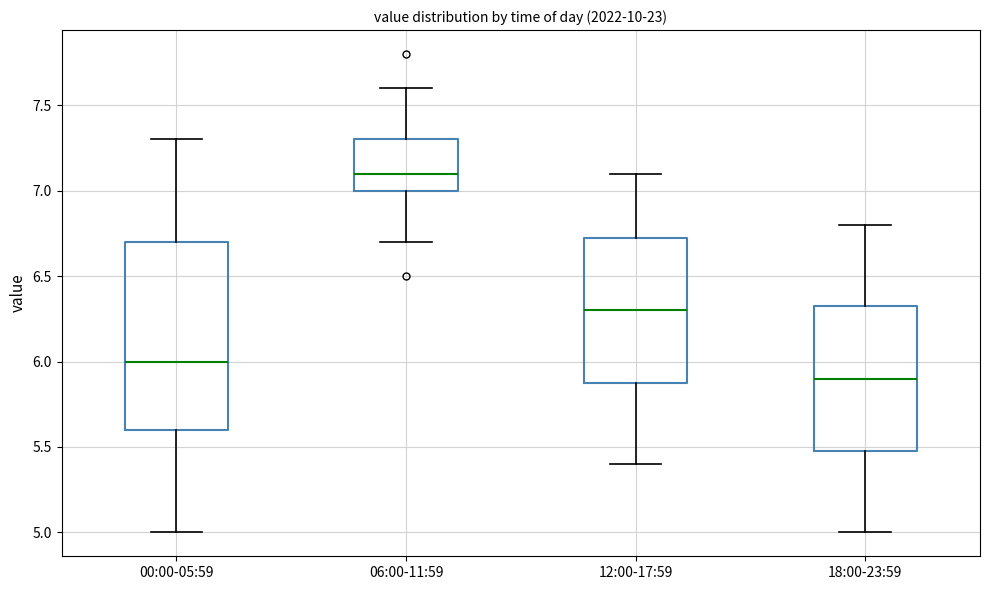

Reading left to right, read every box against the y-axis: the position of its median line, the range the box covers, and the ends of its whiskers. The values are not printed on the chart, so give them approximately, as read against the axis.

00:00-05:59: median 6.00, box 5.60 to 6.70, whiskers 5.00 to 7.30
06:00-11:59: median 7.10, box 7.00 to 7.30, whiskers 6.70 to 7.60
12:00-17:59: median 6.30, box 5.90 to 6.75, whiskers 5.40 to 7.10
18:00-23:59: median 5.90, box 5.50 to 6.35, whiskers 5.00 to 6.80